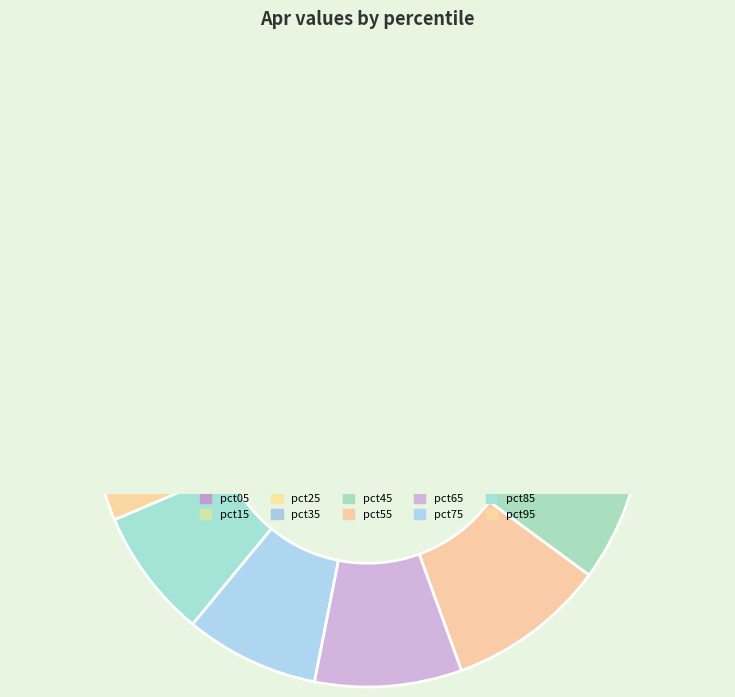

What percentage is the pct25 slice, to the nearest percent?

10%